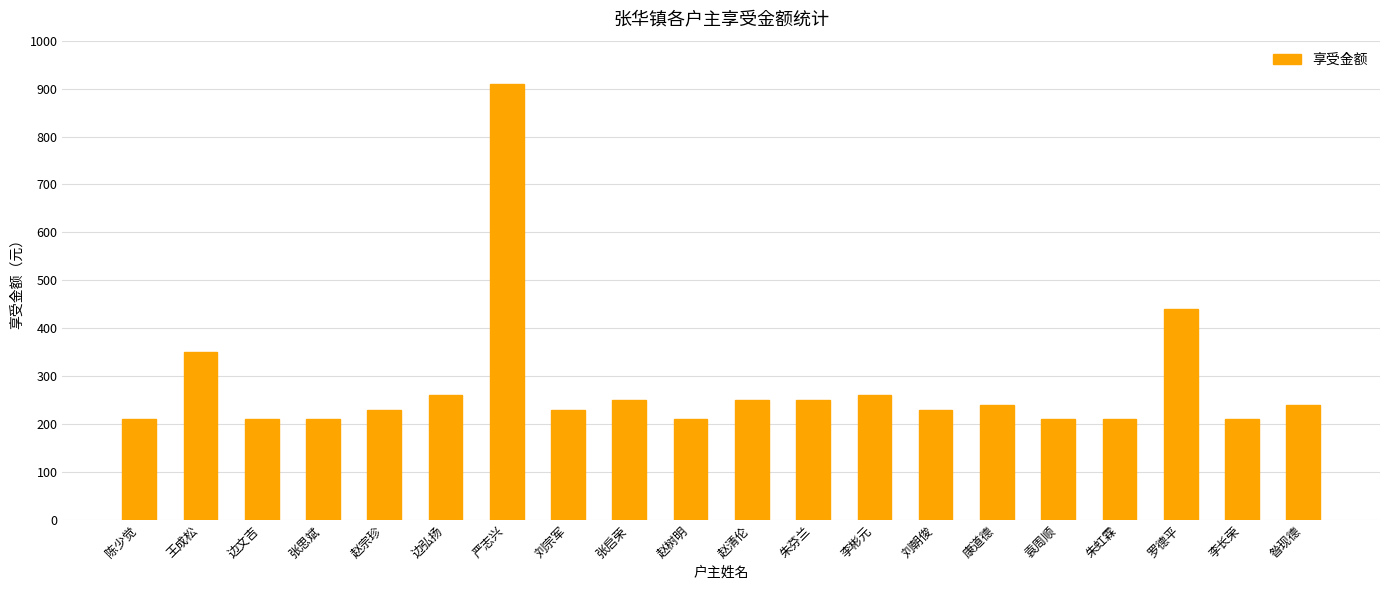

Are the bars grouped side by side (vs. stacked)?

No